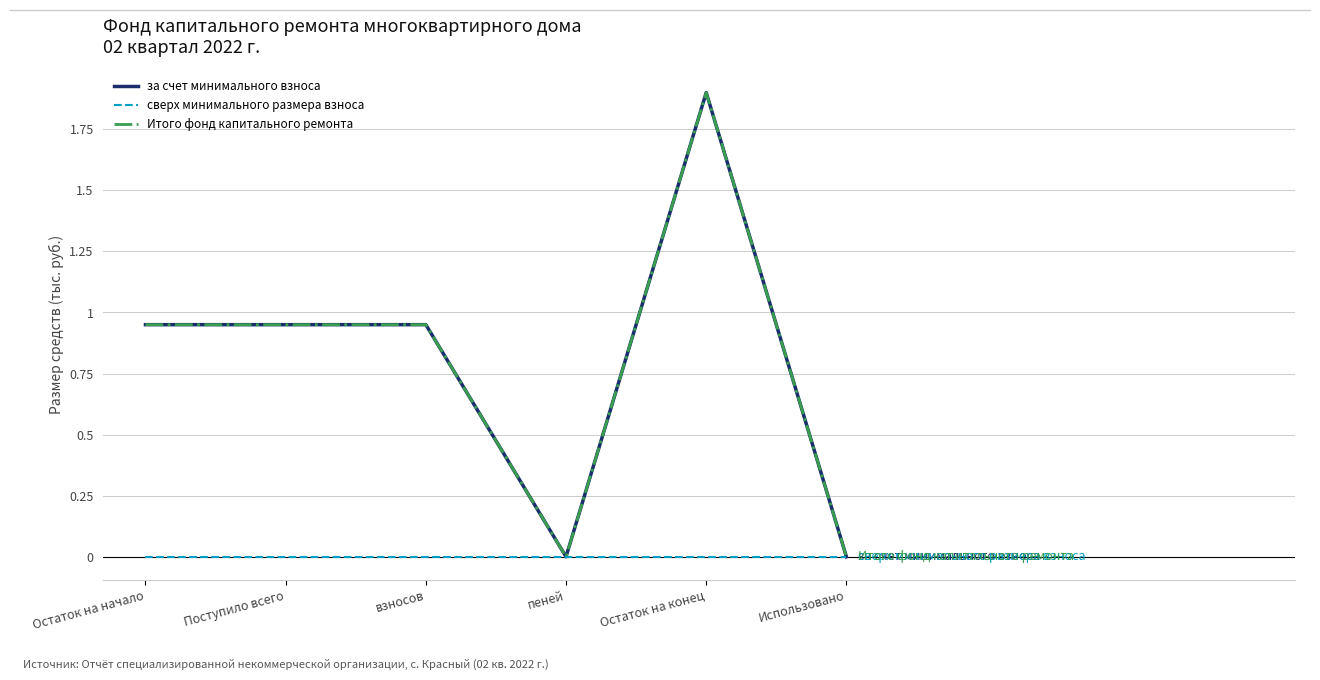

Does the chart display data point markers on the line(s)?

No